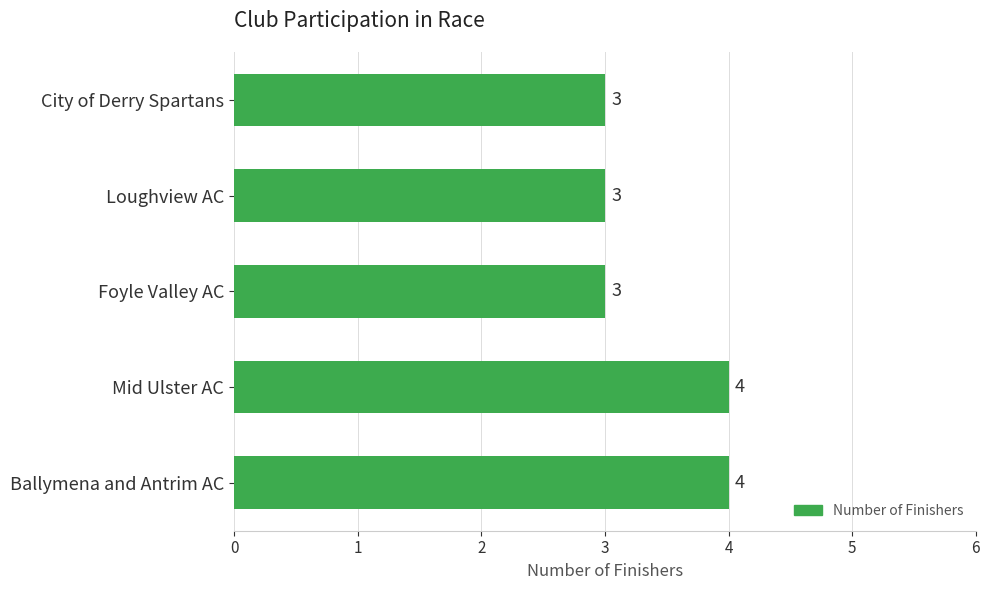

What is the maximum value shown in the chart?

4